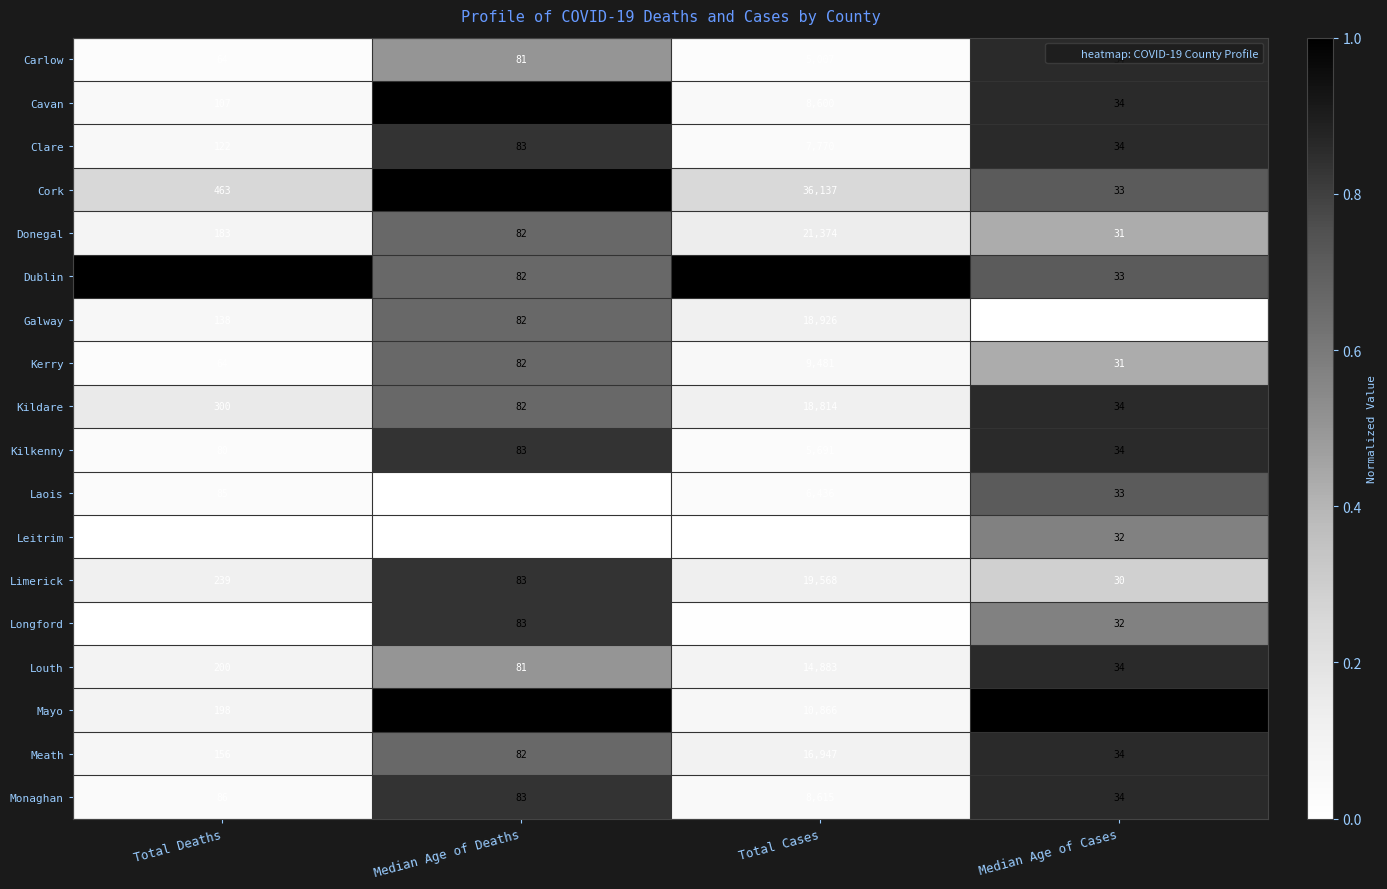

True or false: Cavan has a value of 84 at Median Age of Deaths.

True